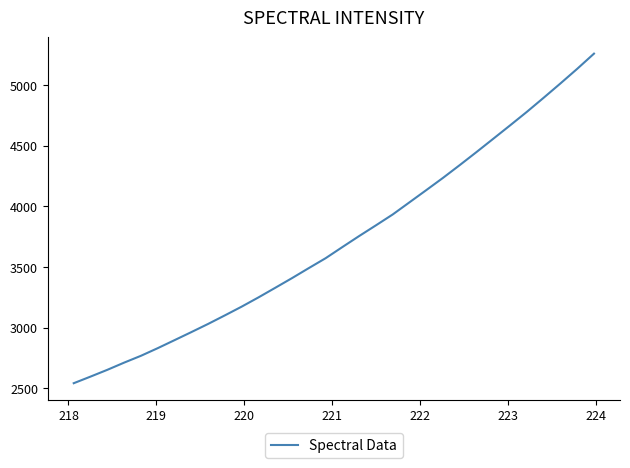

Count the number of categories in the chart.

32